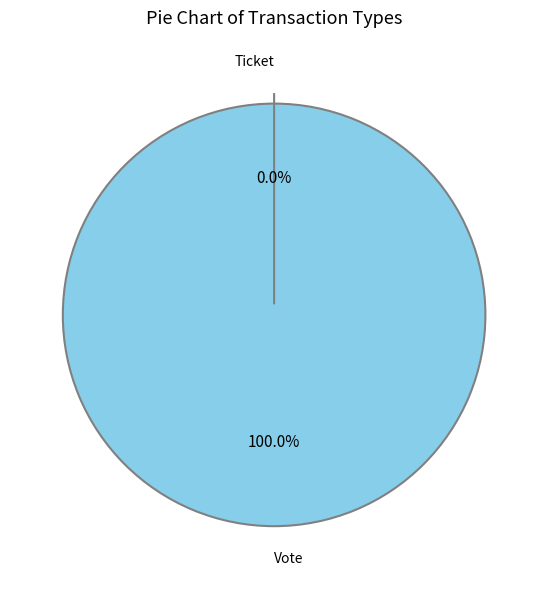

Does Ticket represent more than half of the total?

No